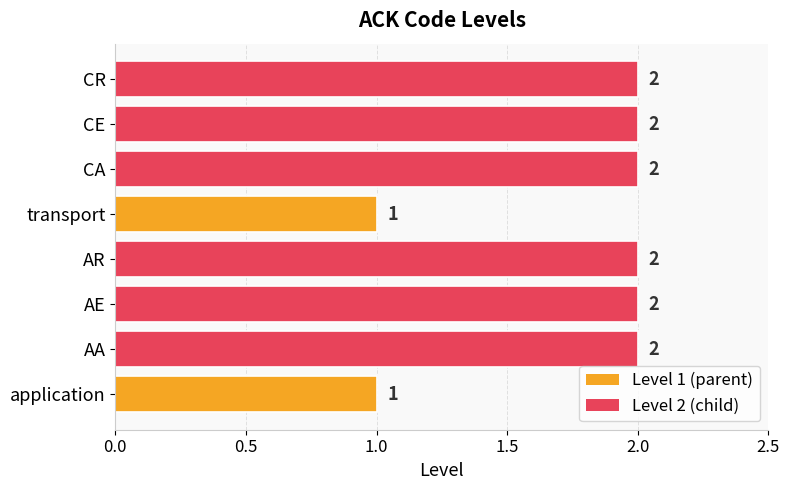

Reading bottom to top, list all the values displayed in this chart.

application=1	AA=2	AE=2	AR=2	transport=1	CA=2	CE=2	CR=2